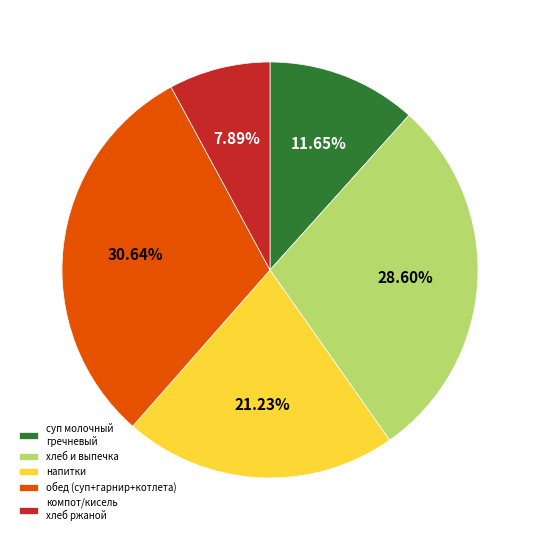

Which category has the smallest portion of the pie?

компот/кисель хлеб ржаной